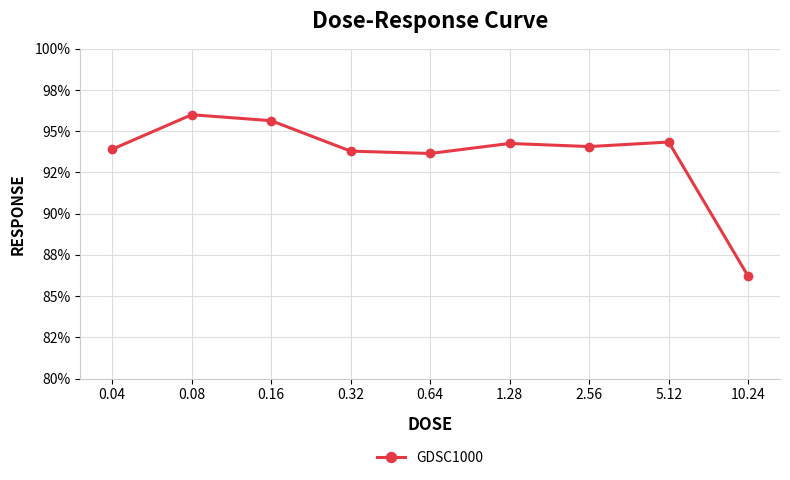

Does the chart have visible grid lines?

Yes